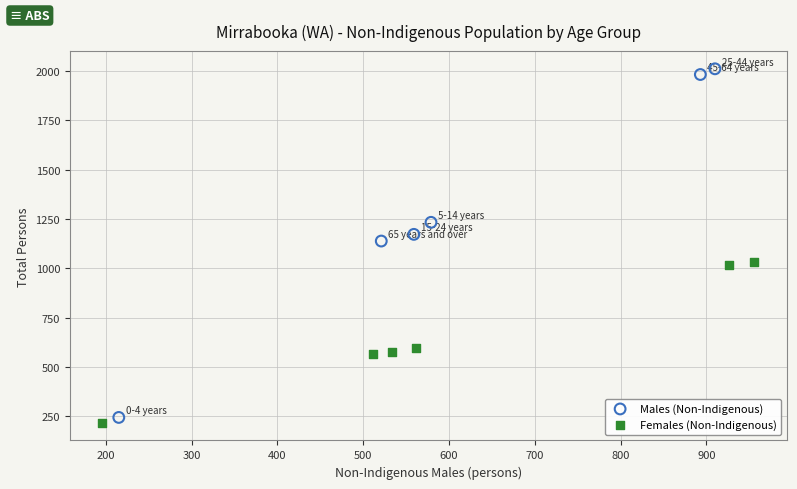

Which series has the widest spread of Y values?

Males (Non-Indigenous)